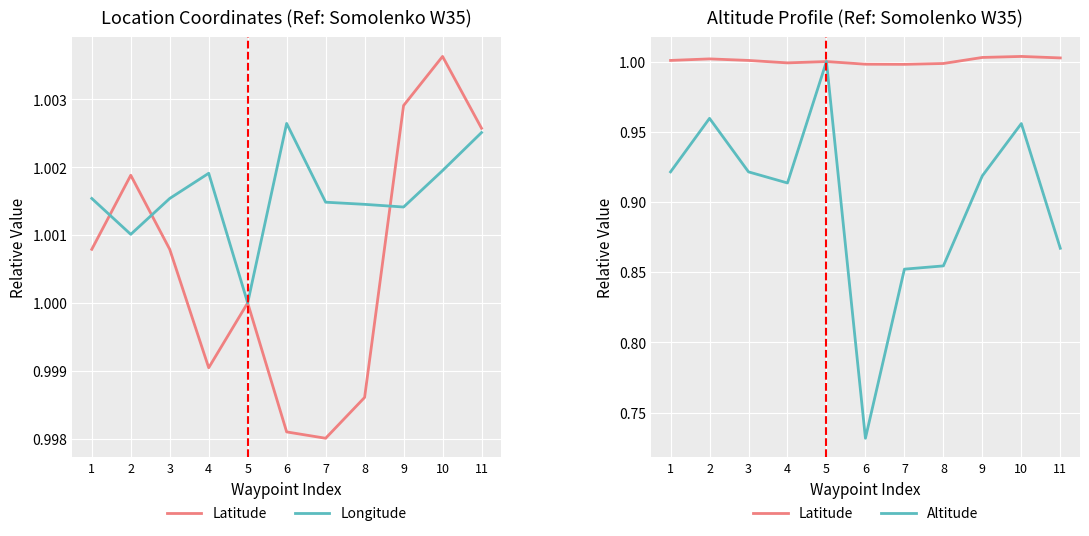

Rank the series at 1 from lowest to highest value.

Altitude, Latitude, Longitude